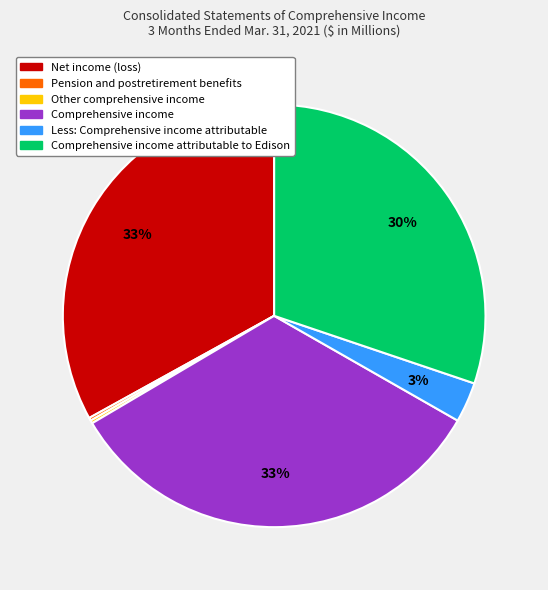

Is there a majority slice in this chart?

No